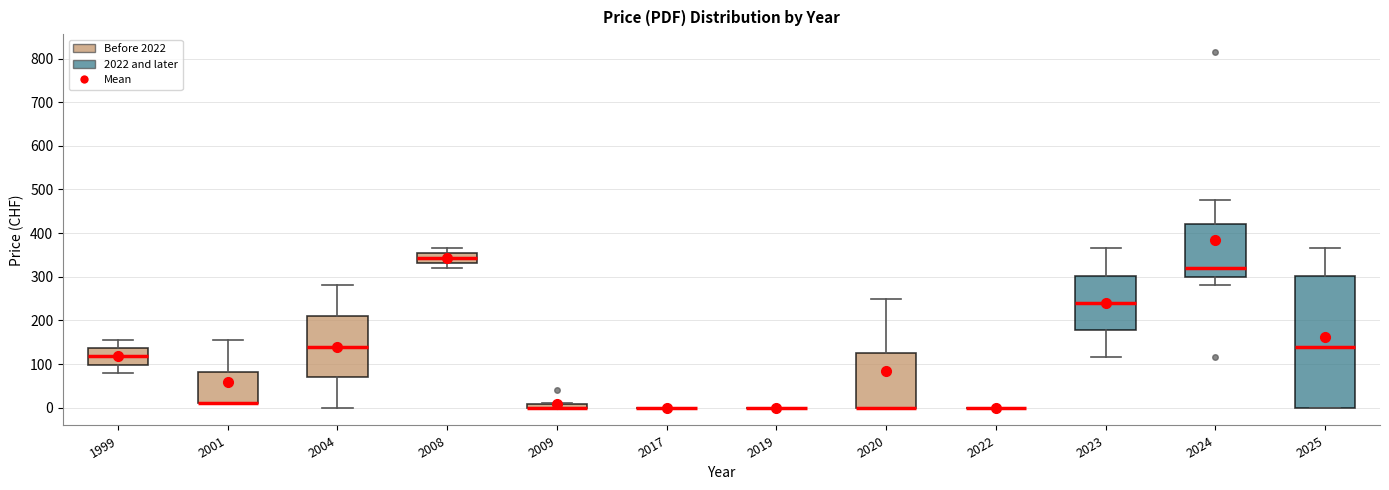

Comparing the boxes themselves (not the whiskers), which one is the tallest?

2025